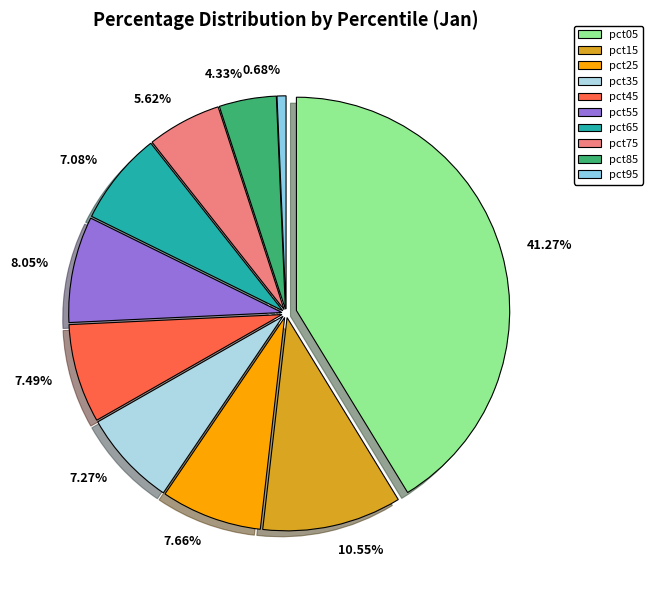

Does pct75 account for over 50% of the chart?

No